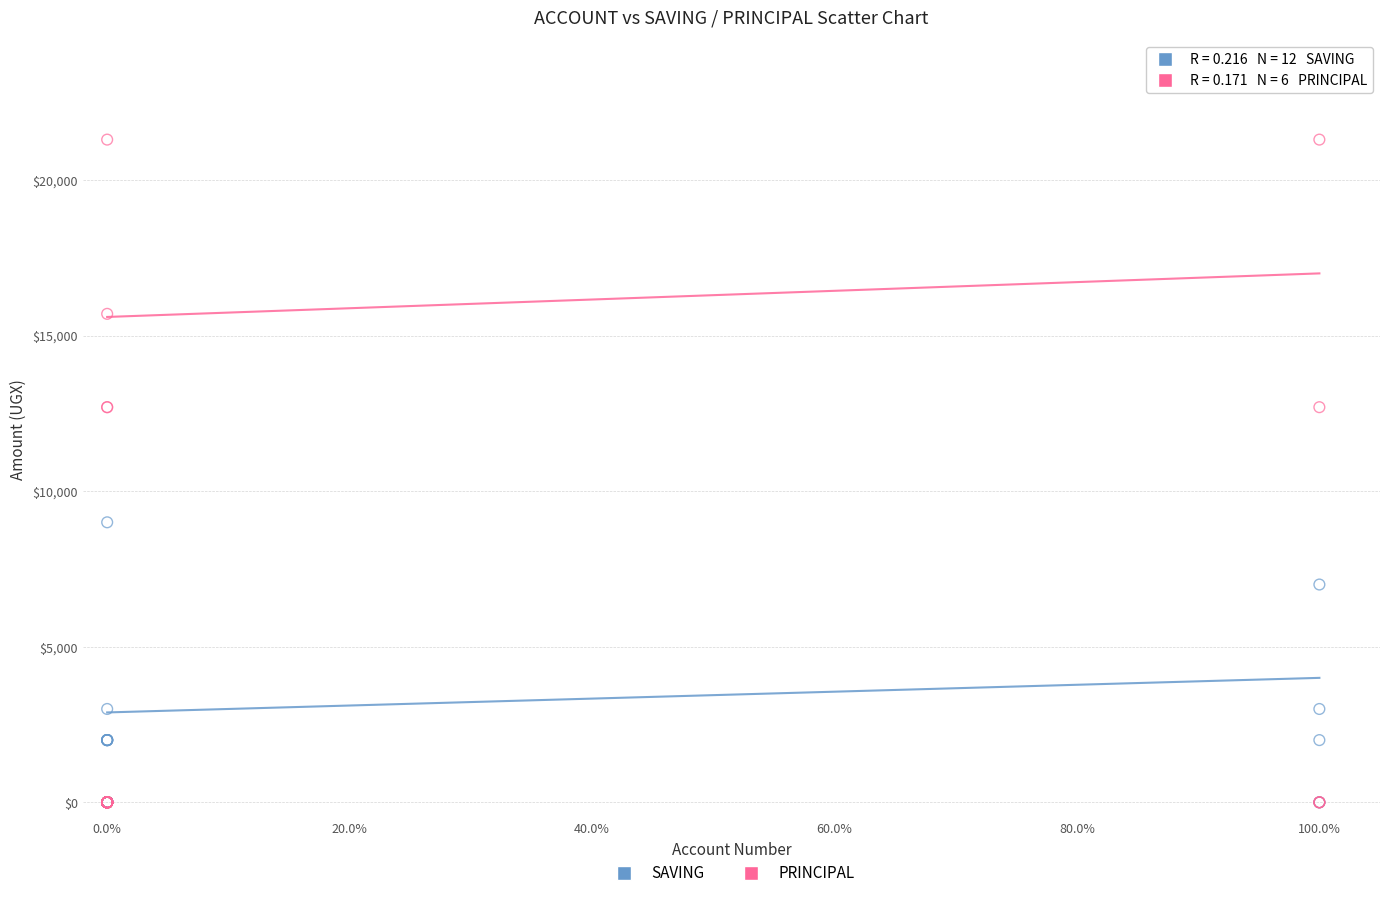

Across all series, what Y value is closest to 10650?

9000